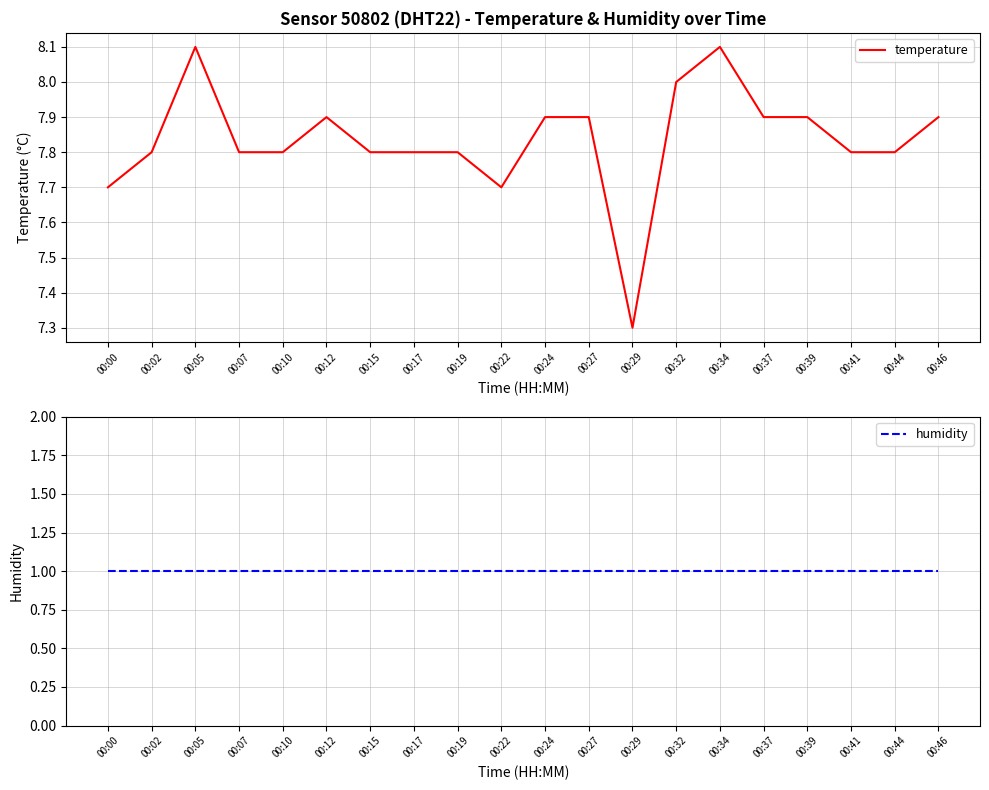

True or false: humidity and temperature intersect in this chart.

False